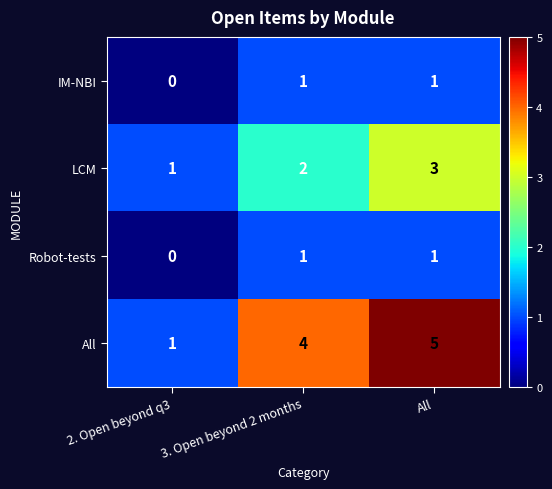

Where is LCM nearest to the value 2?

3. Open beyond 2 months